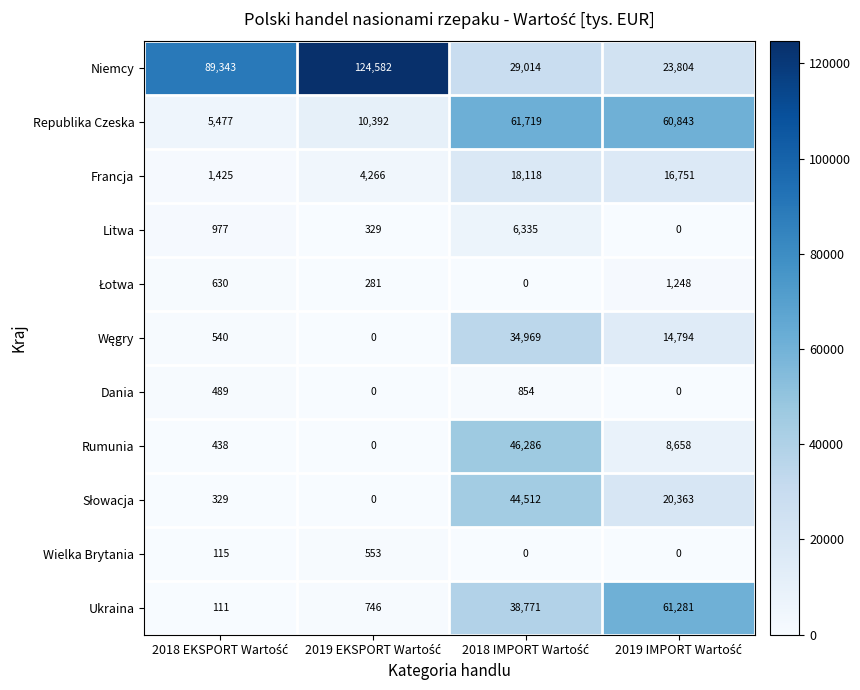

Which series has the widest spread of values?

Niemcy